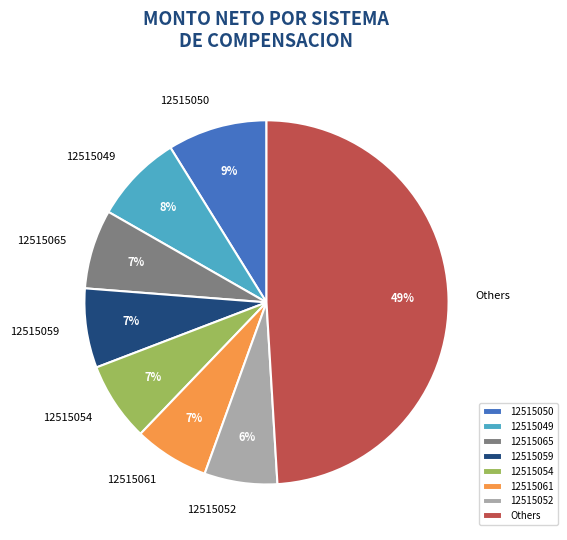

Is the sum of Others and 12515061 greater than half?

Yes